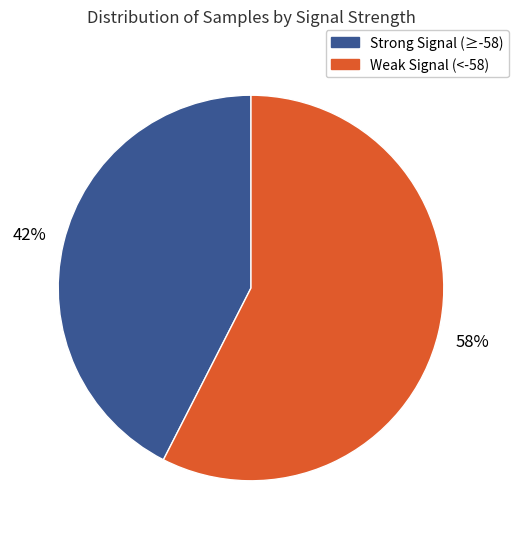

To the nearest percent, what is the average slice percentage?

50%